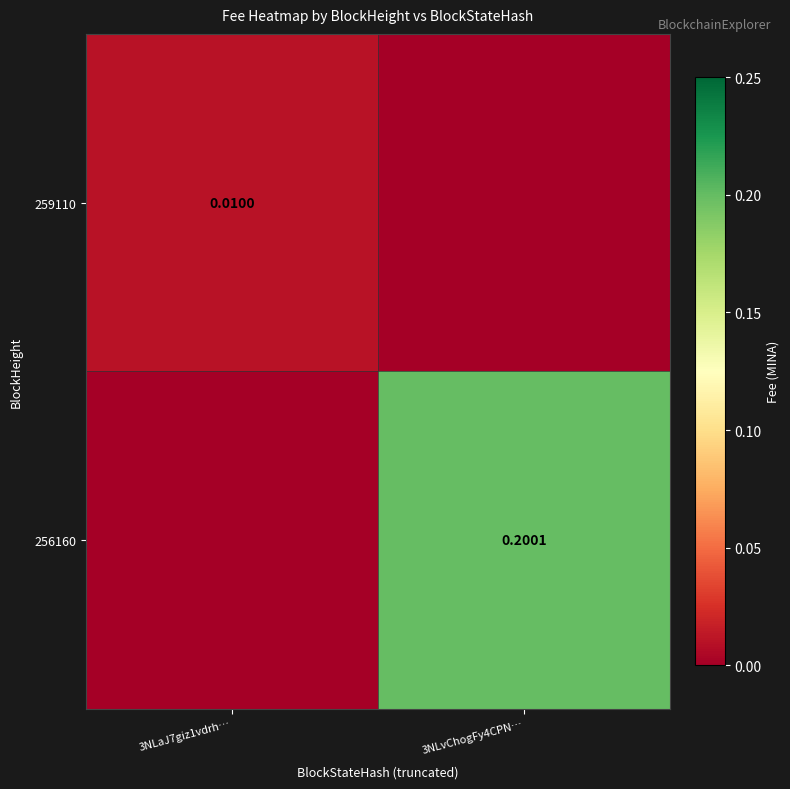

True or false: 256160 has a value of -0.1 at 3NLaJ7giz1vdrh….

False